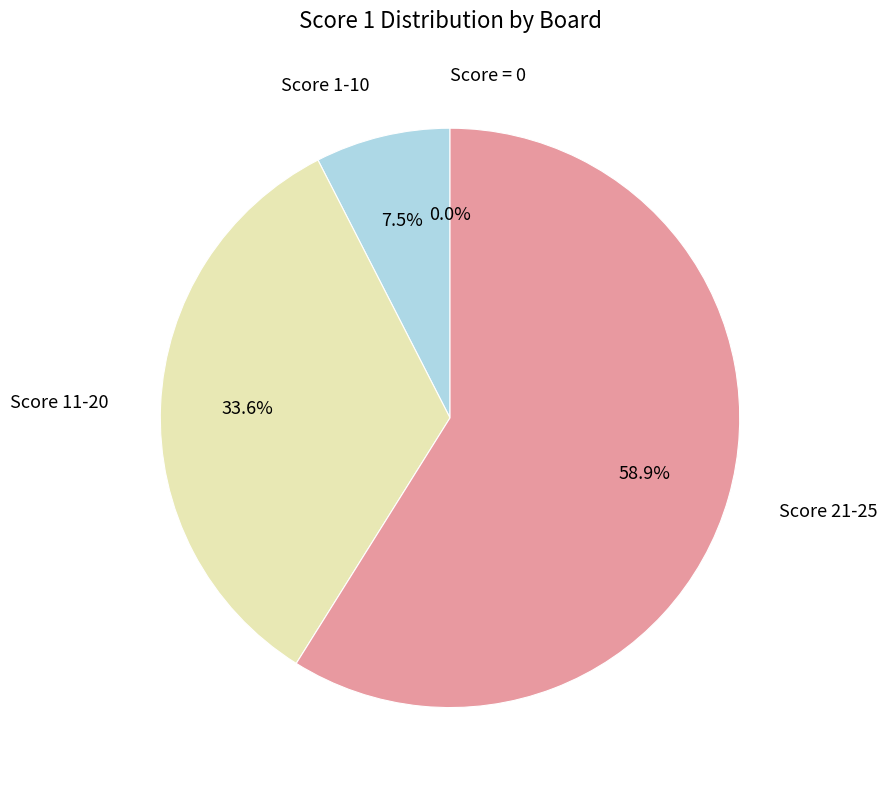

Does Board 2 account for over 50% of the chart?

No